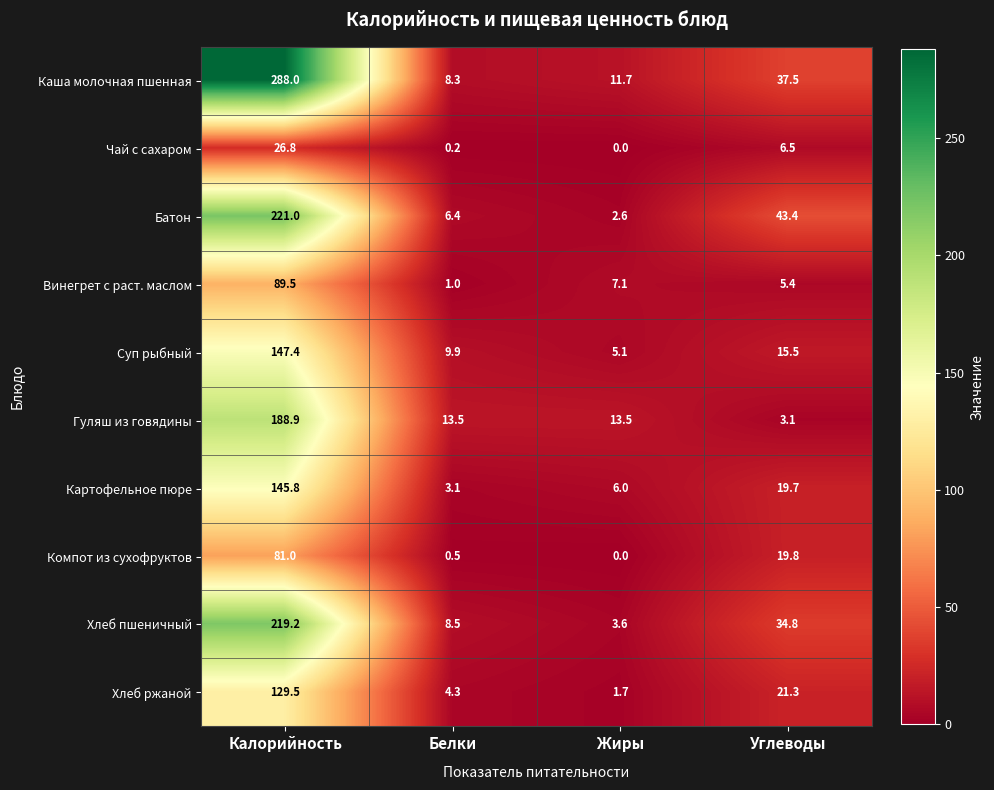

What is the difference between the maximum and minimum values in the Хлеб ржаной series?

127.8